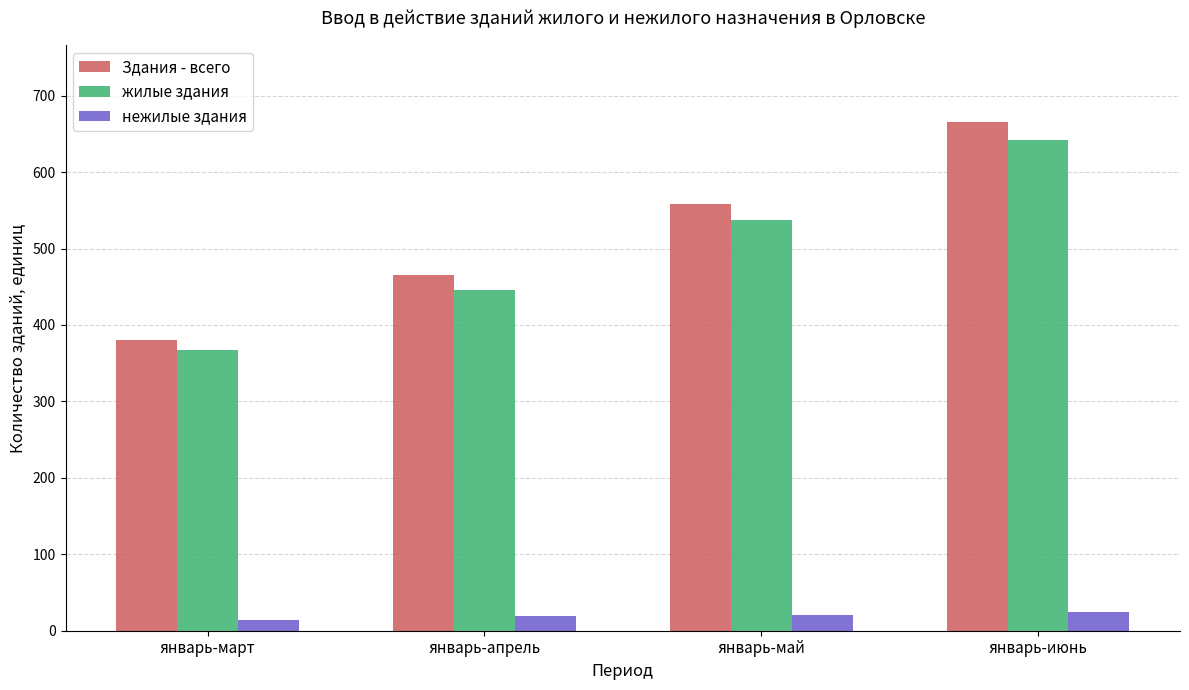

At how many categories does at least one series exceed 563?

1